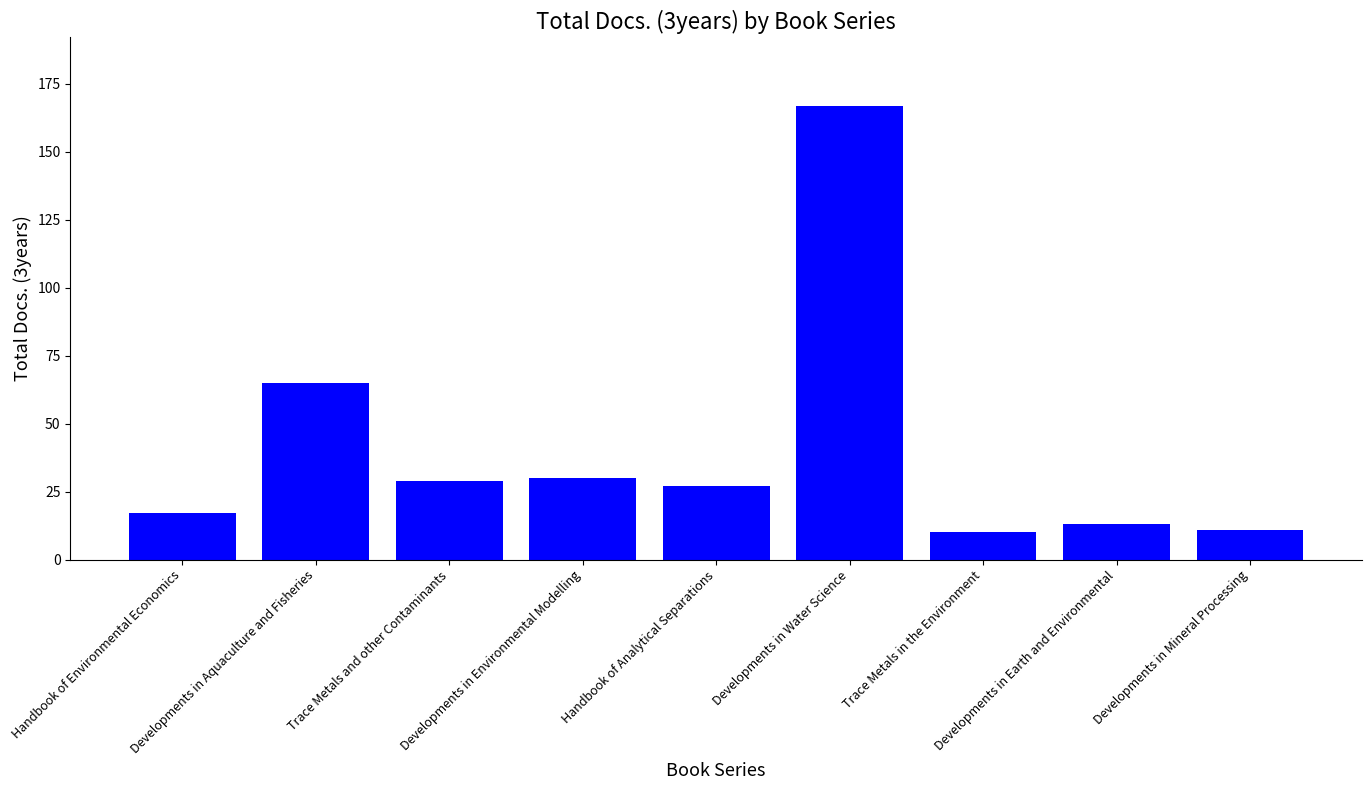

What is the maximum value shown in the chart?

167